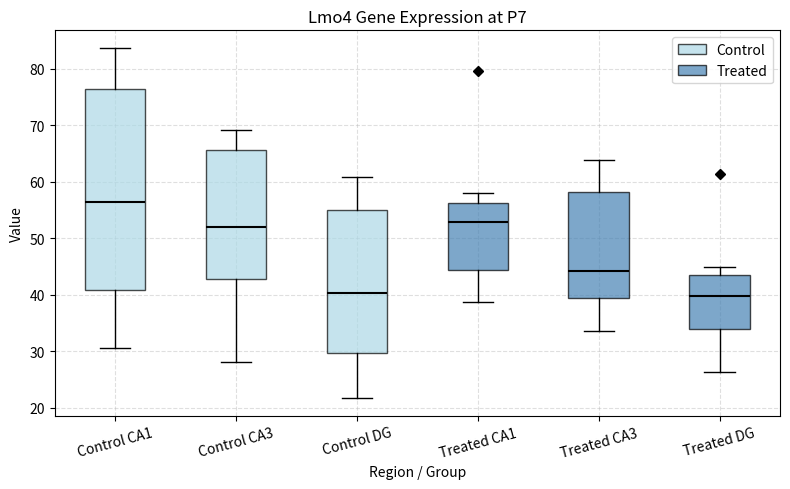

Reading left to right, transcribe this box plot: for each box, give where its median line is, the range the box spans, and where its two whiskers end, as read against the y-axis. The values are not printed on the chart, so give them approximately, as read against the axis.

Control CA1: median 56, box 41 to 76, whiskers 31 to 84
Control CA3: median 52, box 43 to 66, whiskers 28 to 69
Control DG: median 40, box 30 to 55, whiskers 22 to 61
Treated CA1: median 53, box 44 to 56, whiskers 39 to 58
Treated CA3: median 44, box 39 to 58, whiskers 34 to 64
Treated DG: median 40, box 34 to 44, whiskers 26 to 45